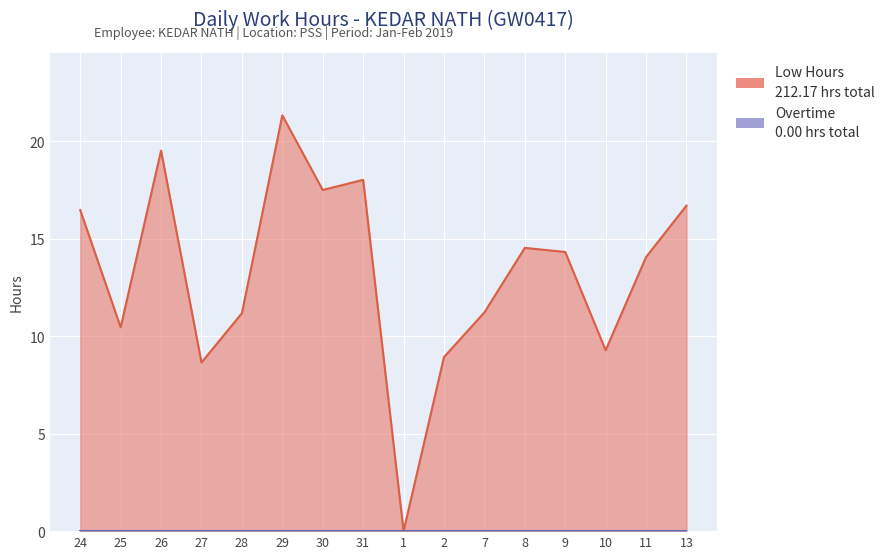

Reading left to right, list all the values displayed in this chart.

24=16.5	25=10.5	26=19.5	27=8.7	28=11.2	29=21.3	30=17.5	31=18.0	1=0.0	2=8.9	7=11.2	8=14.5	9=14.3	10=9.3	11=14.1	13=16.7